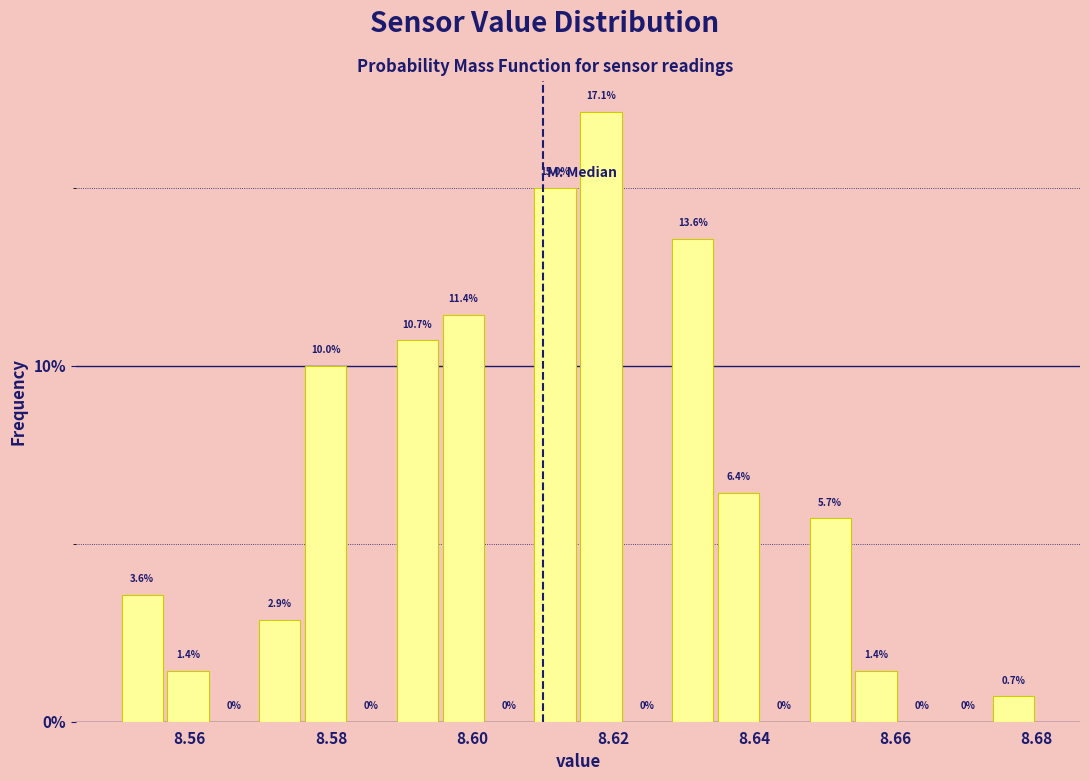

Around what value on the x-axis is the tallest bar? Give the approximate position of its centre, as read against the axis.

8.618